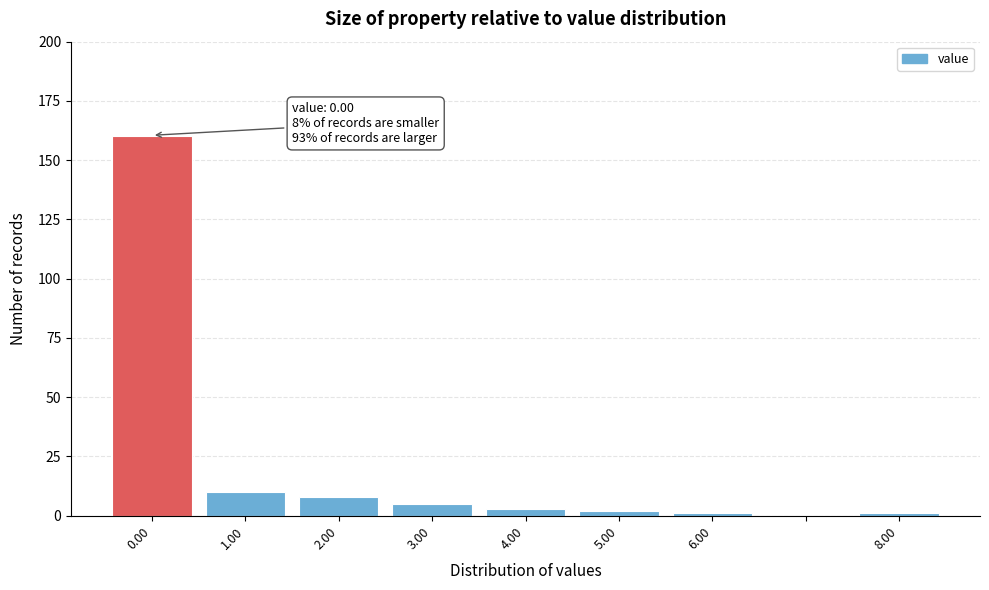

Over which range of the x-axis is the bar tallest?

-0.5 to 0.5